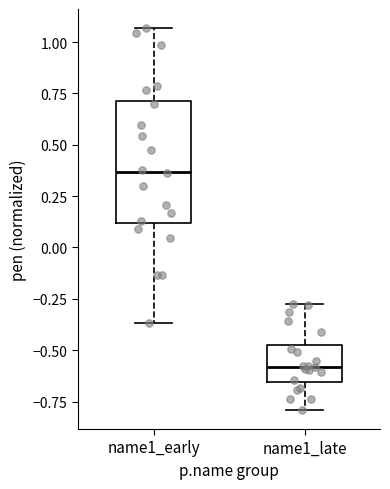

Which box's median line is the lowest?

name1_late